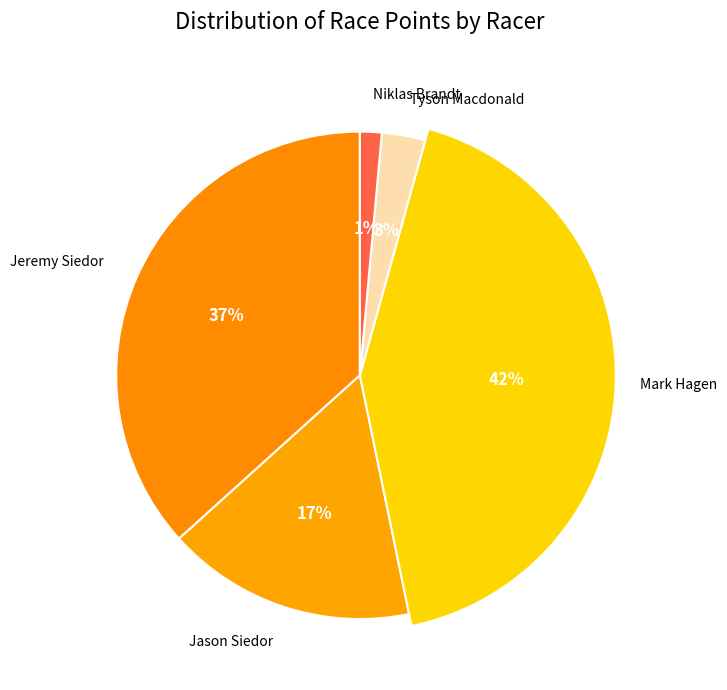

Rank the categories by value from lowest to highest.

Niklas Brandt, Tyson Macdonald, Jason Siedor, Jeremy Siedor, Mark Hagen